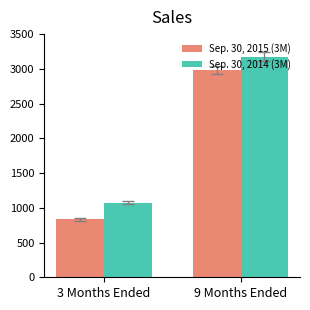

Where is Sep. 30, 2014 (3M) nearest to the value 2122?

3 Months Ended